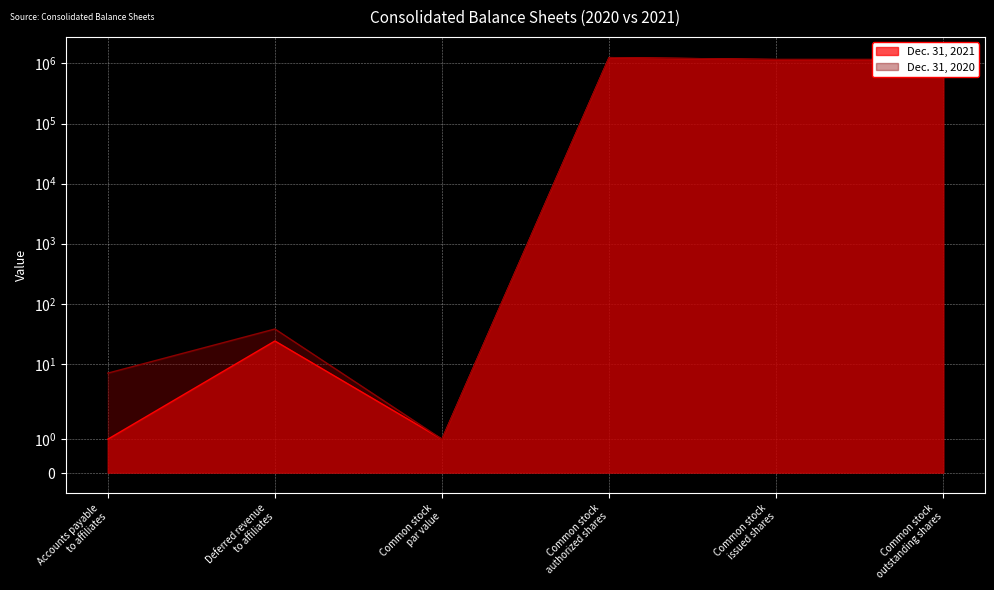

At which label is Dec. 31, 2021 closest to 625000?

Common stock
issued shares